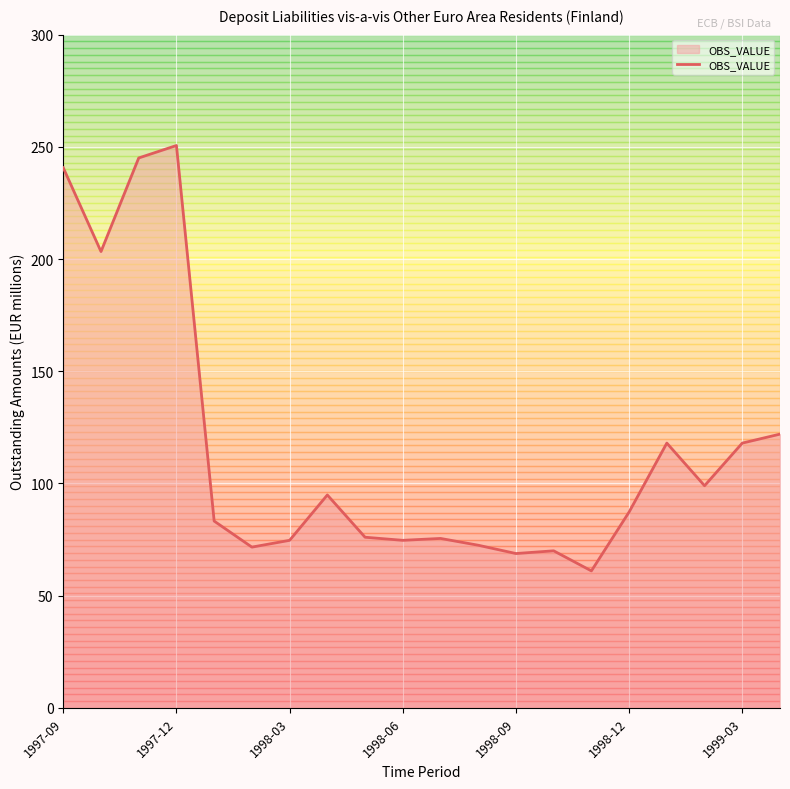

Count the number of values greater than 87.

10